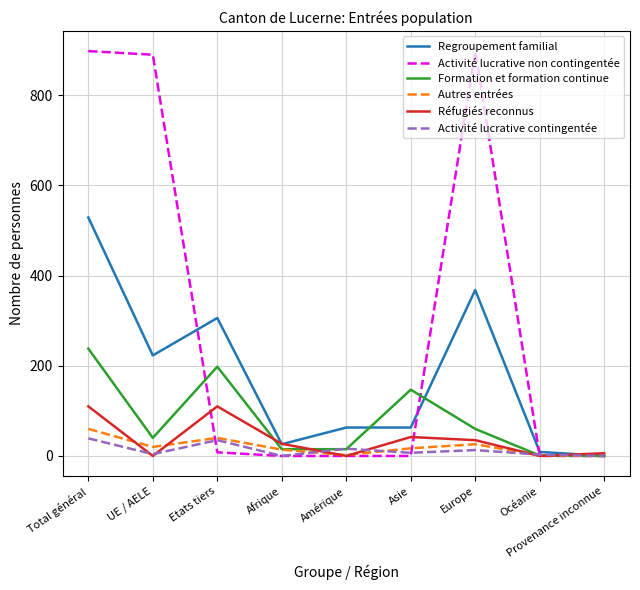

At which label does Autres entrées first exceed 17?

Total général